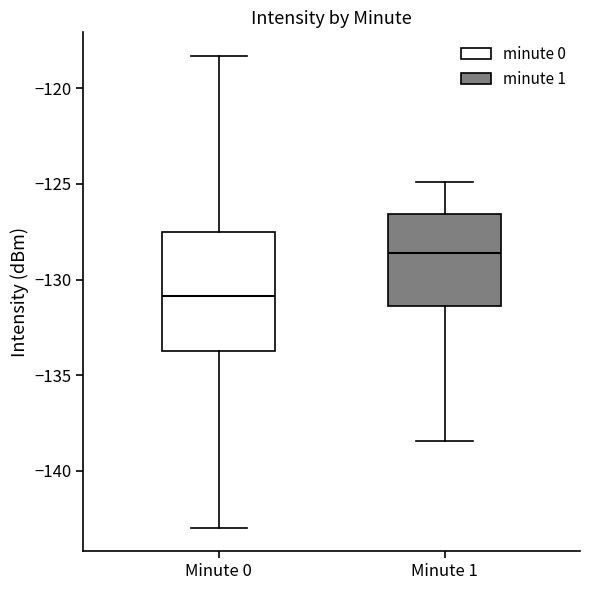

Reading left to right, read every box against the y-axis: the position of its median line, the range the box covers, and the ends of its whiskers. The values are not printed on the chart, so give them approximately, as read against the axis.

Minute 0: median -131.0, box -133.5 to -127.5, whiskers -143.0 to -118.5
Minute 1: median -128.5, box -131.5 to -126.5, whiskers -138.5 to -125.0